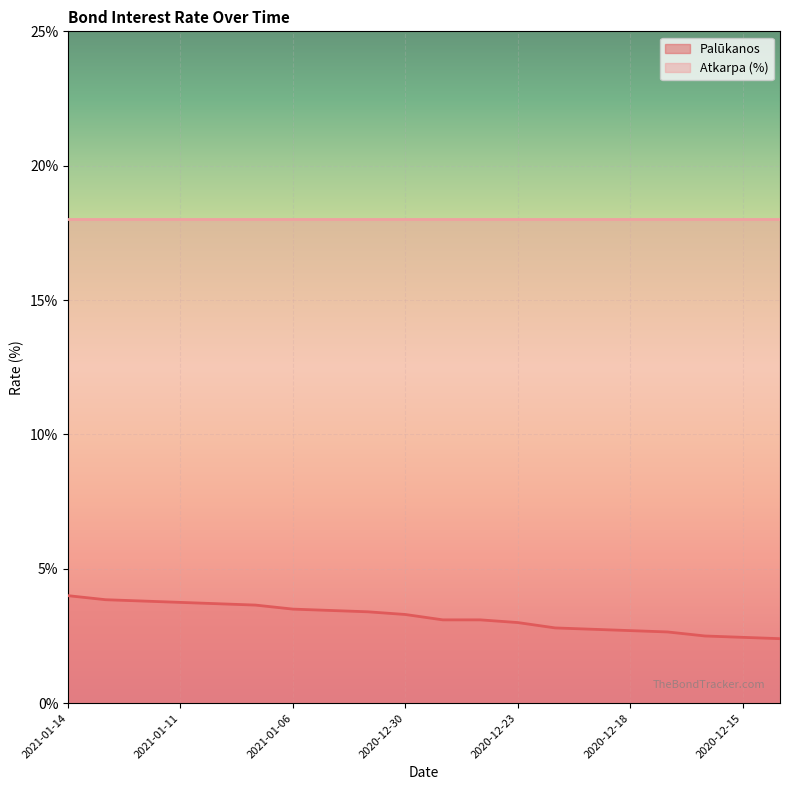

List the labels in order of value, largest first.

2021-01-14, 2021-01-13, 2021-01-12, 2021-01-11, 2021-01-08, 2021-01-07, 2021-01-06, 2021-01-05, 2021-01-04, 2020-12-30, 2020-12-29, 2020-12-28, 2020-12-23, 2020-12-22, 2020-12-21, 2020-12-18, 2020-12-17, 2020-12-16, 2020-12-15, 2020-12-14